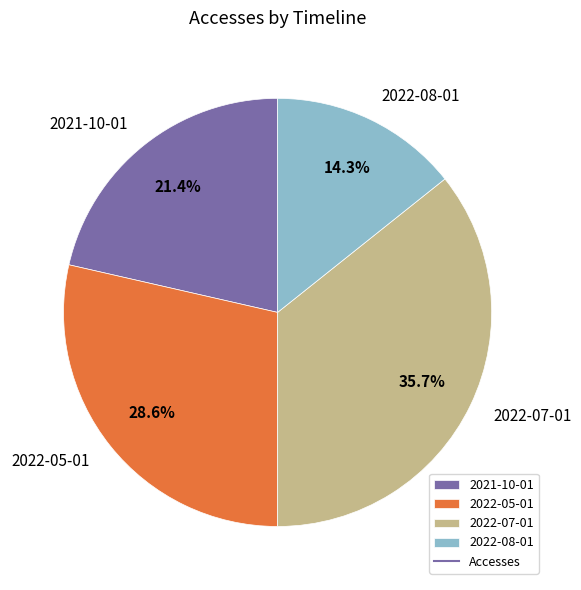

To the nearest percent, what percentage of the pie is 2021-10-01?

21%